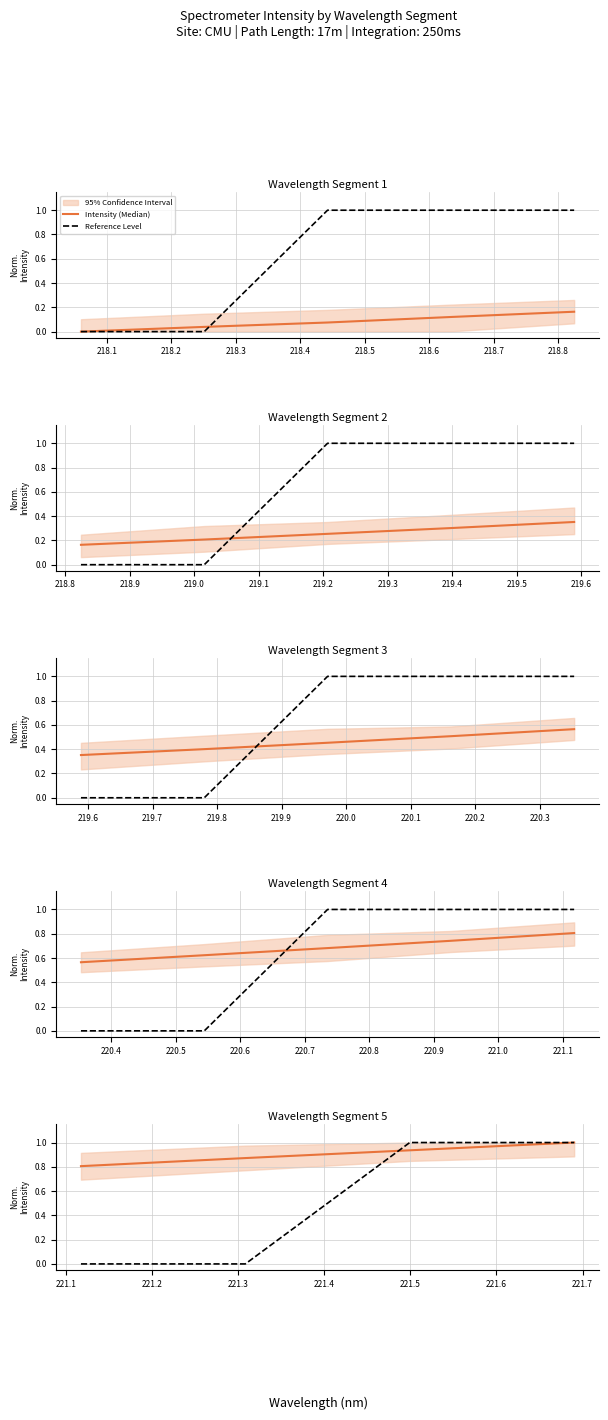

What is the spread (max minus min) of values at 218.0?

0.8